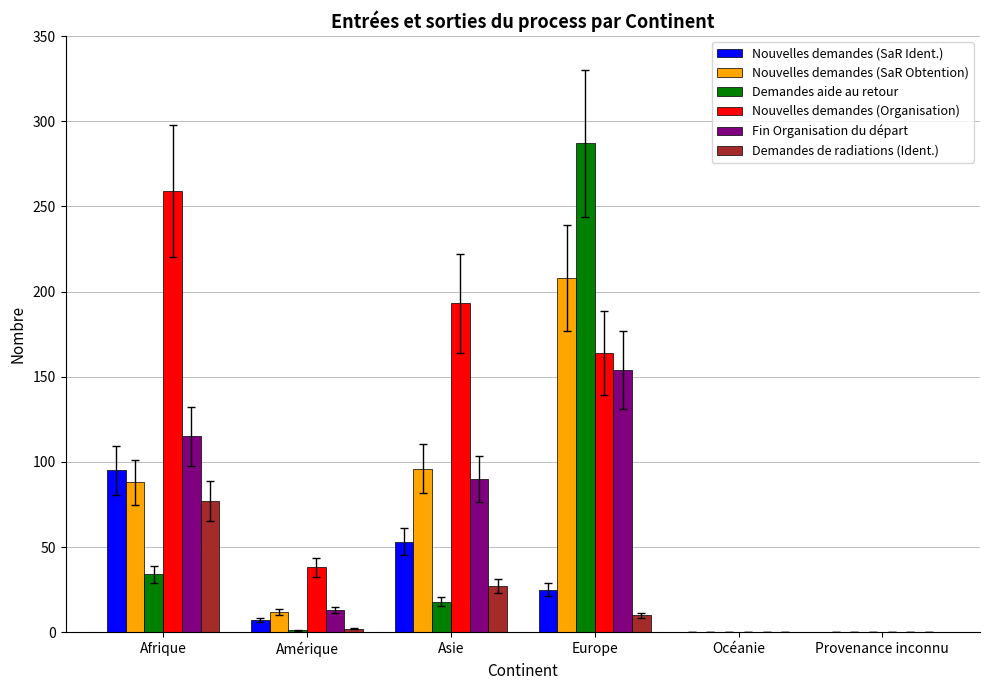

The Nouvelles demandes (SaR Ident.) series shows 169 at Afrique. True or false?

False